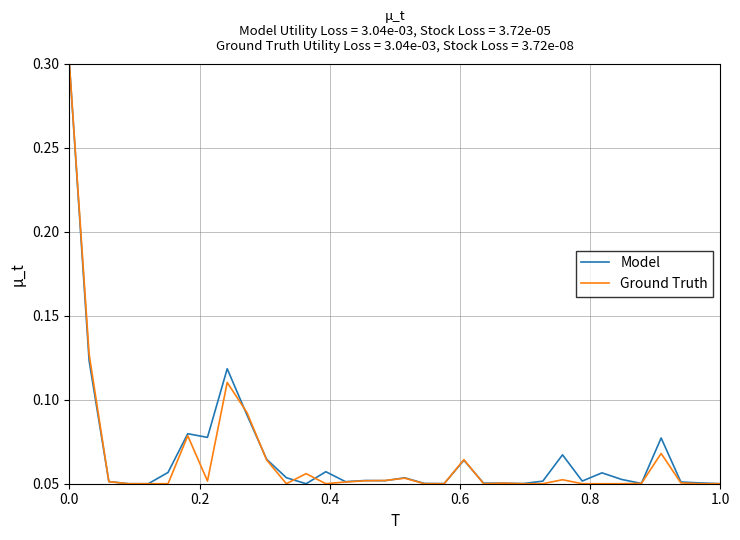

Reading right to left, transcribe all the data shown in this chart.

Model: 0.1	0.1	0.1	0.1	0.1	0.1	0.1	0.1	0.1	0.1	0.1	0.1	0.1	0.1	0.1	0.1	0.1	0.1	0.1	0.1	0.1	0.1	0.1	0.1	0.1	0.1	0.1	0.1	0.1	0.1	0.1	0.1	0.1	0.3
Ground Truth: 0.1	0.1	0.1	0.1	0.1	0.1	0.1	0.1	0.1	0.1	0.1	0.1	0.1	0.1	0.1	0.1	0.1	0.1	0.1	0.1	0.1	0.1	0.1	0.1	0.1	0.1	0.1	0.1	0.1	0.1	0.1	0.1	0.1	0.3